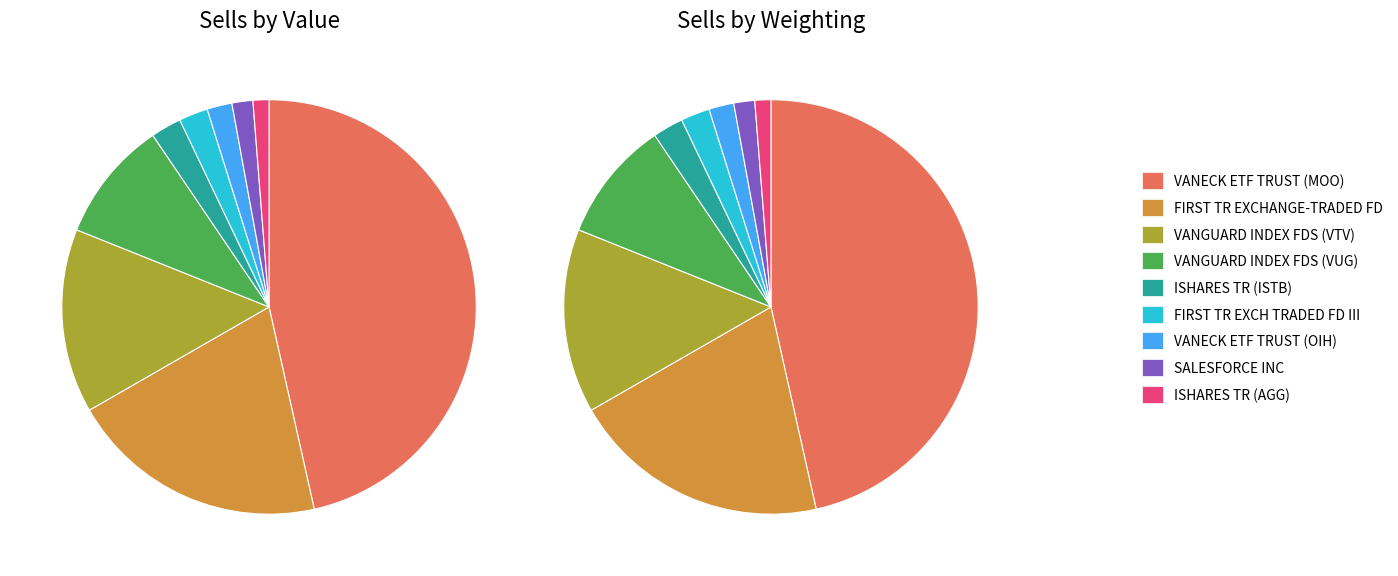

What is the total percentage of VANGUARD INDEX FDS (VUG) and VANECK ETF TRUST (OIH)?

11.4%